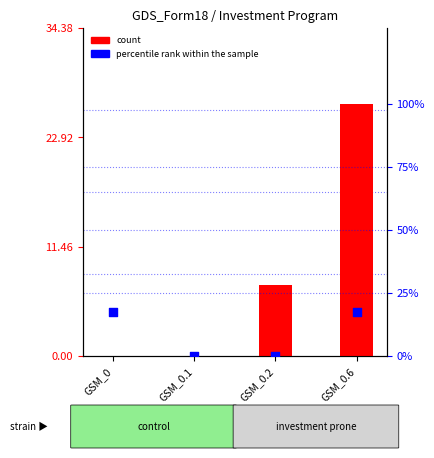

Which series reaches the maximum Y coordinate?

count